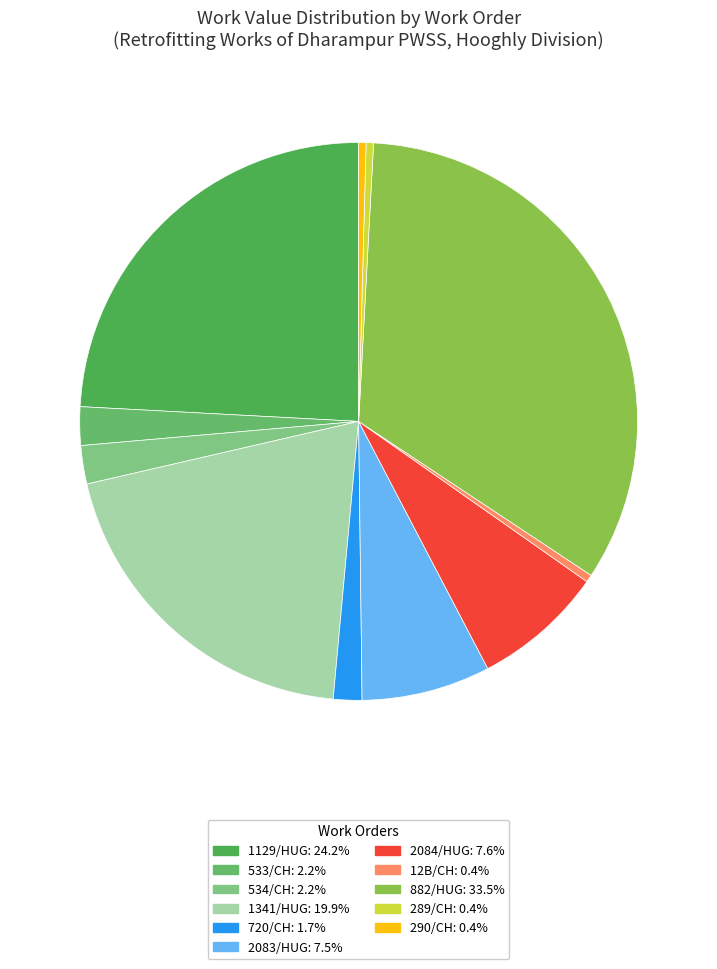

Is there a majority slice in this chart?

No